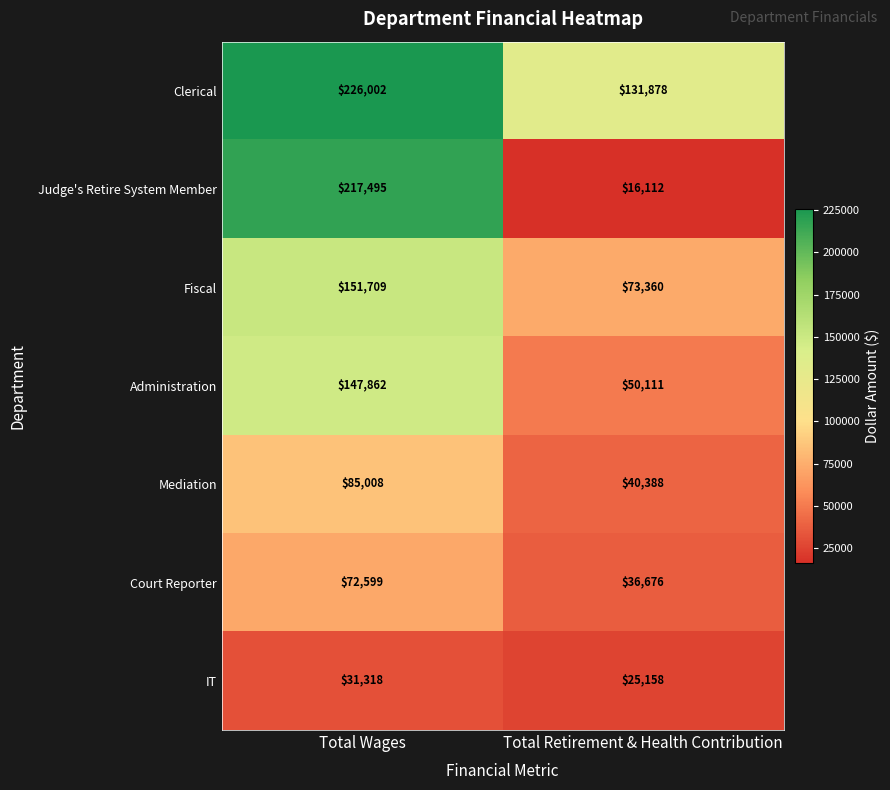

At Total Retirement & Health Contribution, list the series in order from smallest to largest.

Judge's Retire System Member, IT, Court Reporter, Mediation, Administration, Fiscal, Clerical